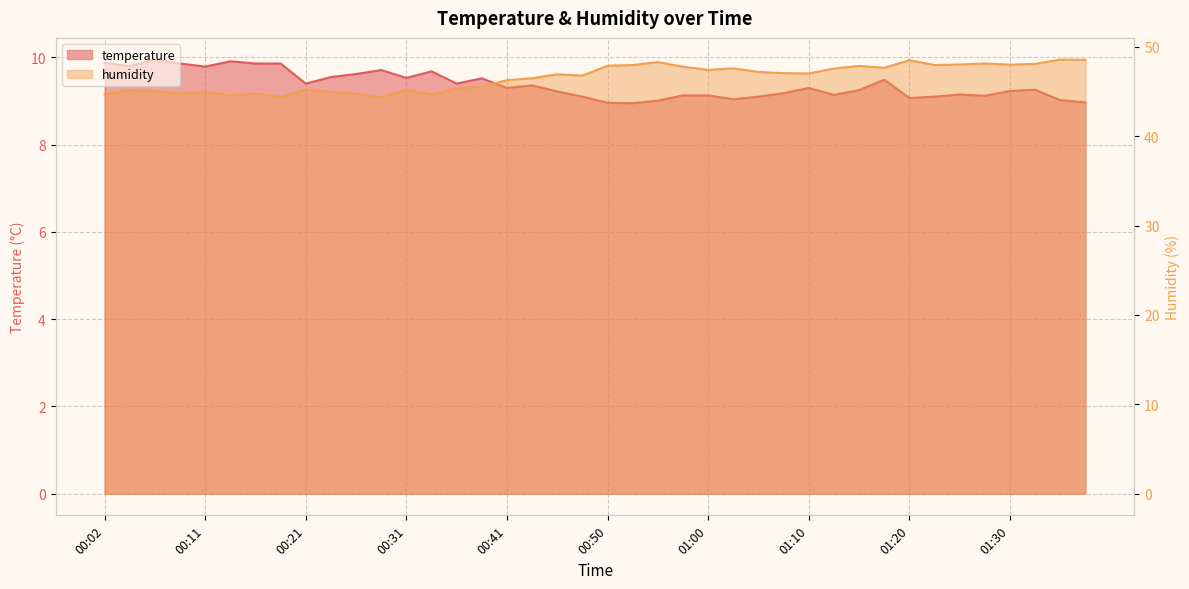

List the series in order of their peak value, lowest first.

temperature, humidity